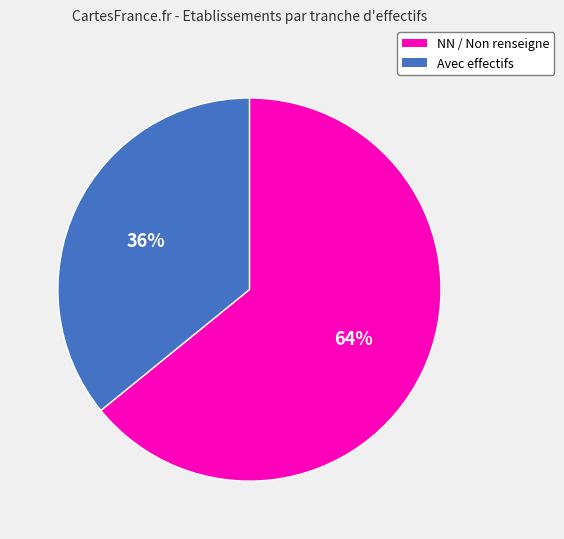

How many slices are in this pie chart?

2